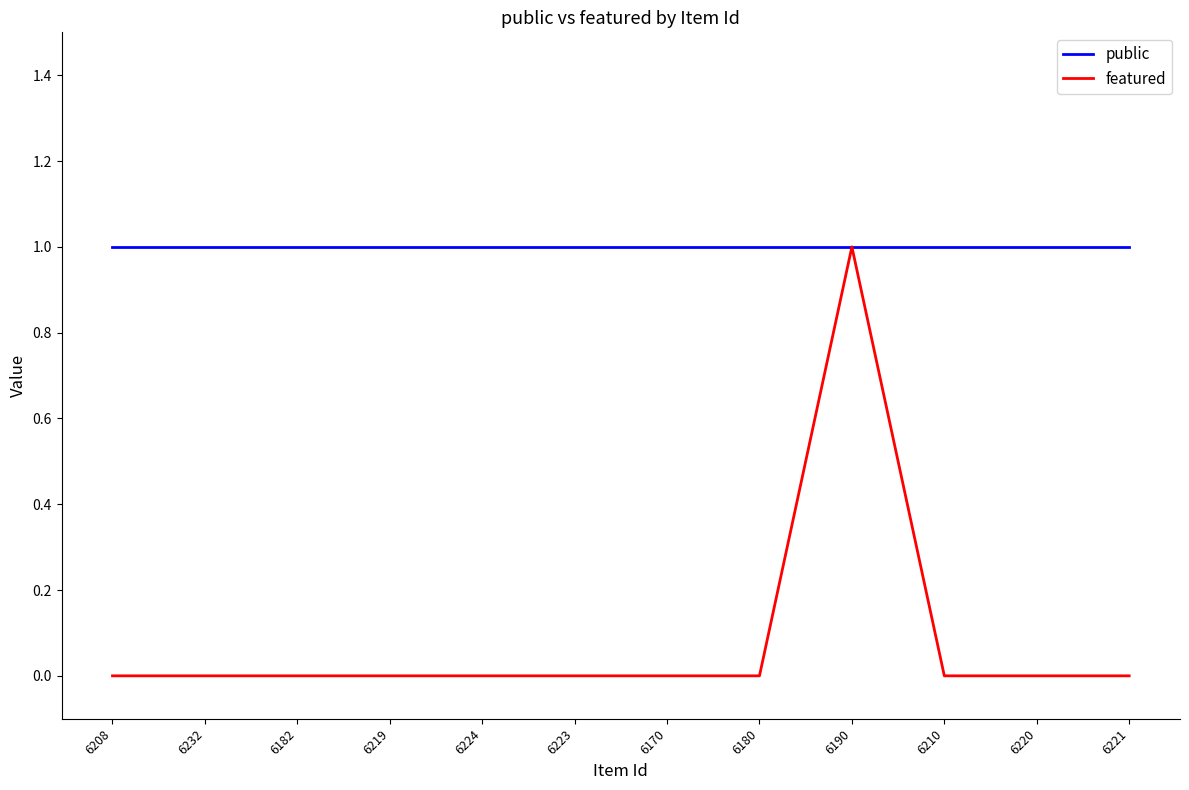

The featured series shows 0 at 6224. True or false?

True